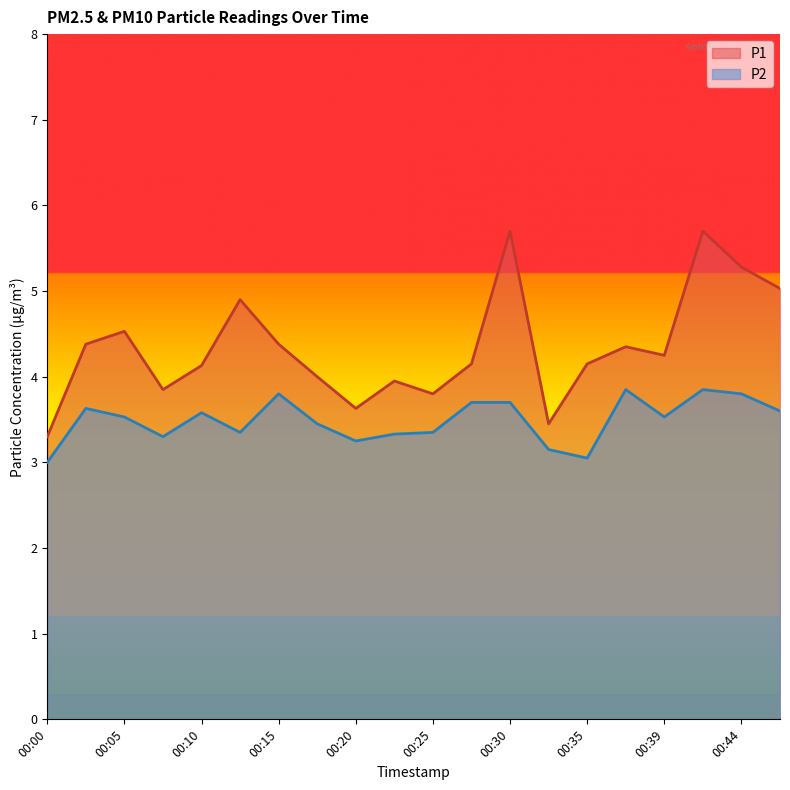

The value of P1 at 00:08 is 3.9. True or false?

True